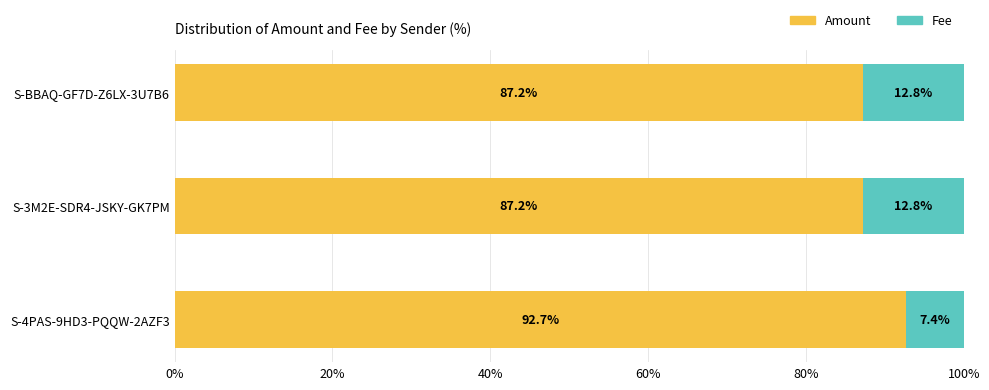

The Amount series shows 144.0 at S-3M2E-SDR4-JSKY-GK7PM. True or false?

False